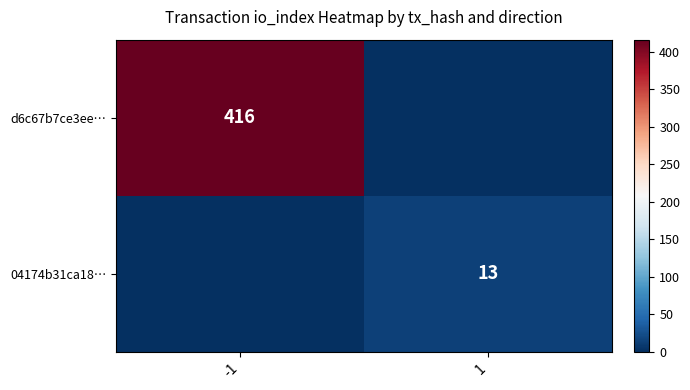

What is the total value across all series at 1?

13